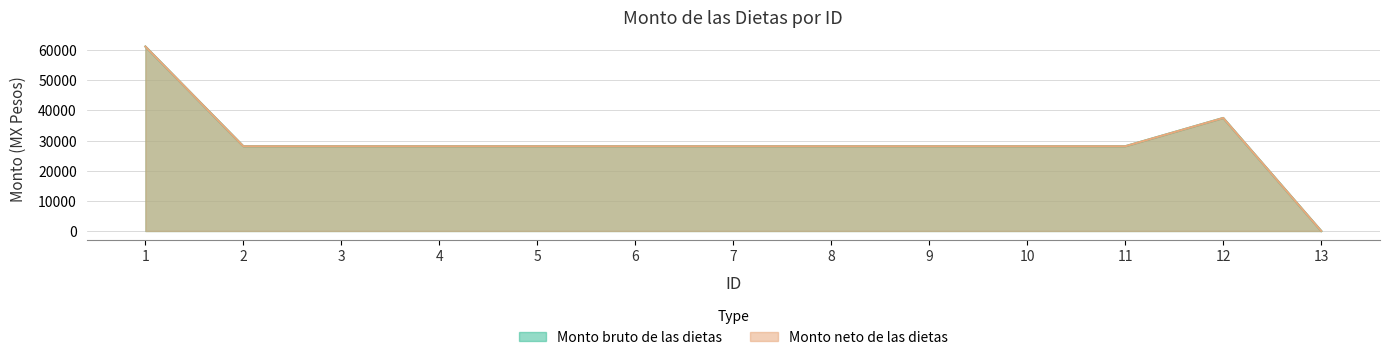

Reading right to left, transcribe all the data shown in this chart.

Monto bruto de las dietas: 13=0.0	12=37494.2	11=28108.8	10=28108.8	9=28108.8	8=28108.8	7=28108.8	6=28108.8	5=28108.8	4=28108.8	3=28108.8	2=28108.8	1=61193.7
Monto neto de las dietas: 13=0.0	12=37494.2	11=28108.8	10=28108.8	9=28108.8	8=28108.8	7=28108.8	6=28108.8	5=28108.8	4=28108.8	3=28108.8	2=28108.8	1=61193.7